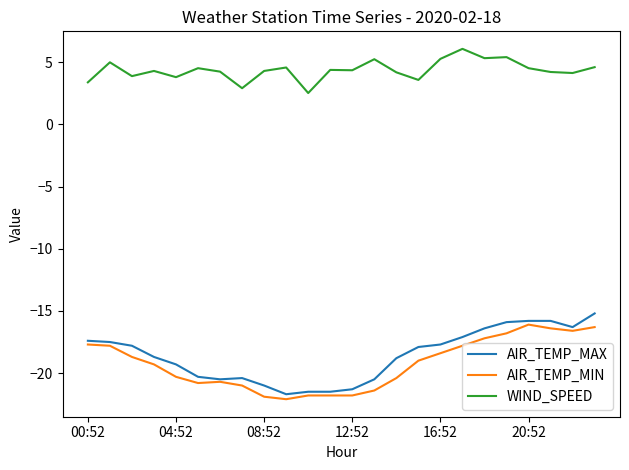

What is the minimum value shown in the chart?

-22.1